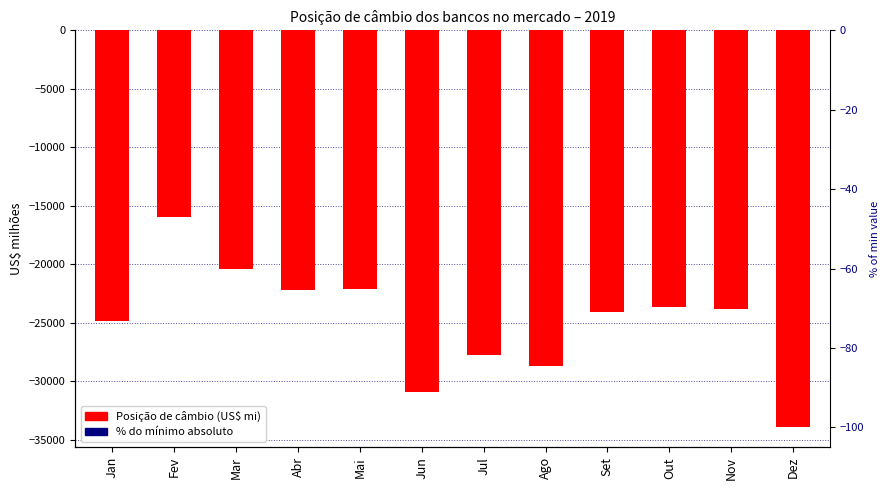

What is the total value across all series at Jun?

-30775.5